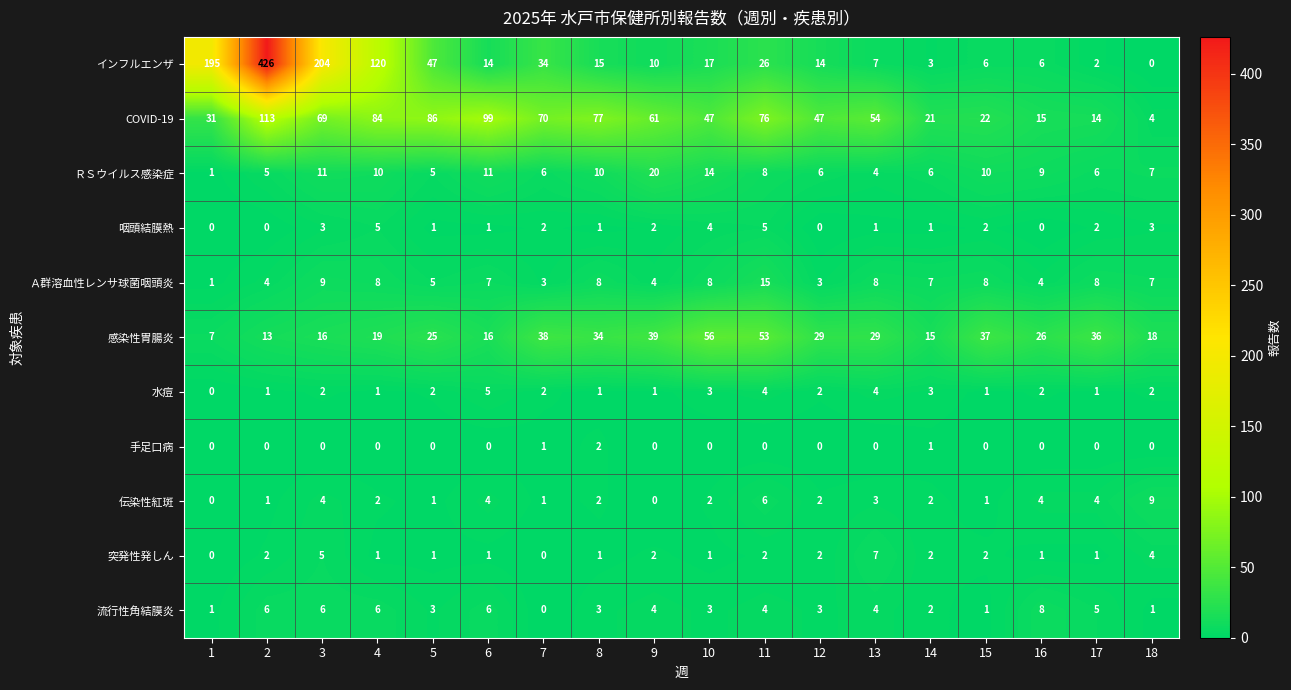

At which category is the sum across all series the highest?

2